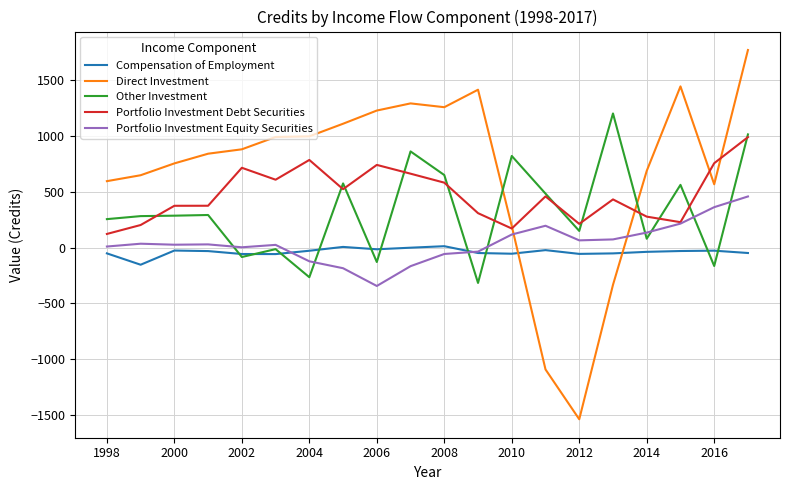

What is the highest value of the Direct Investment series?

1771.3